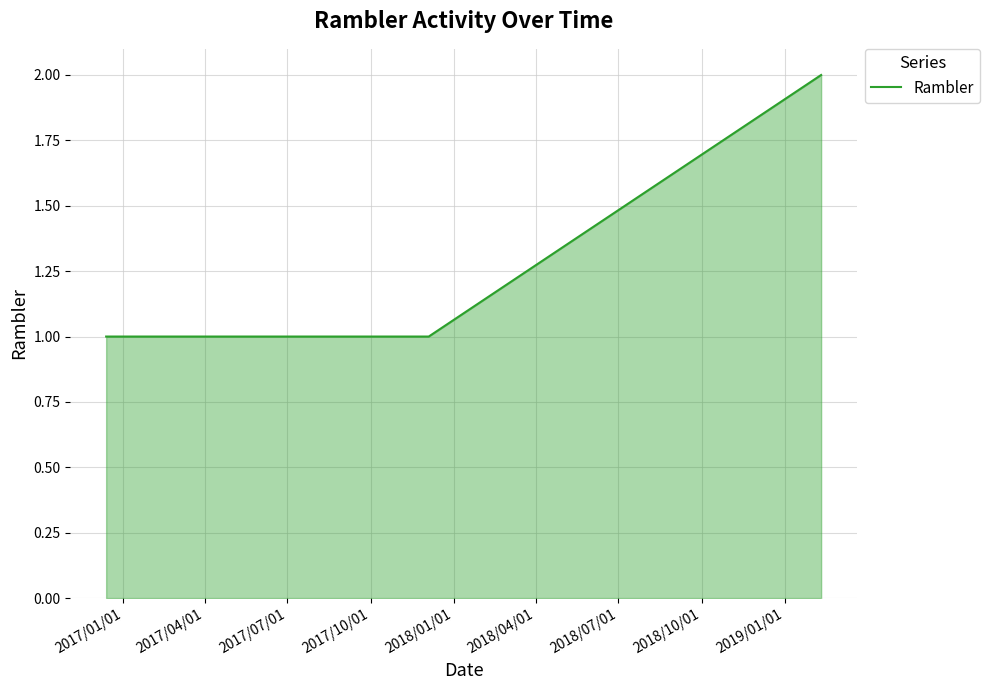

True or false: there are more than 2 points higher than both neighbors.

False